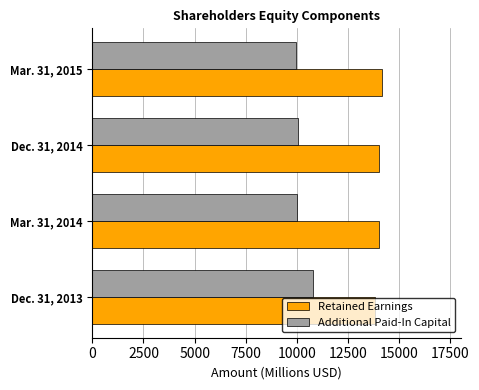

What is the difference between the maximum and minimum values in the Additional Paid-In Capital series?

821.5